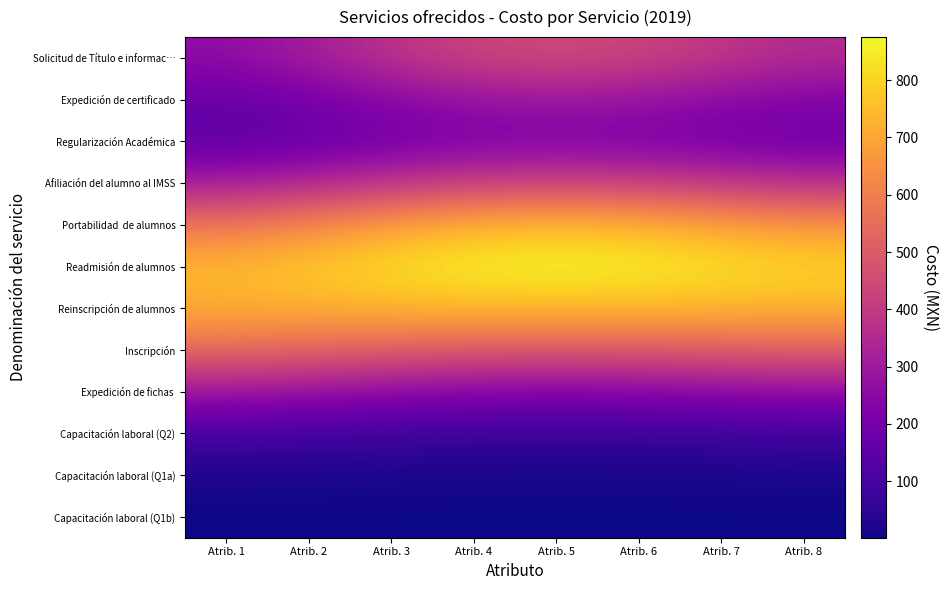

Which series changed the most between Atrib. 3 and Atrib. 5?

Solicitud de Título e informac…